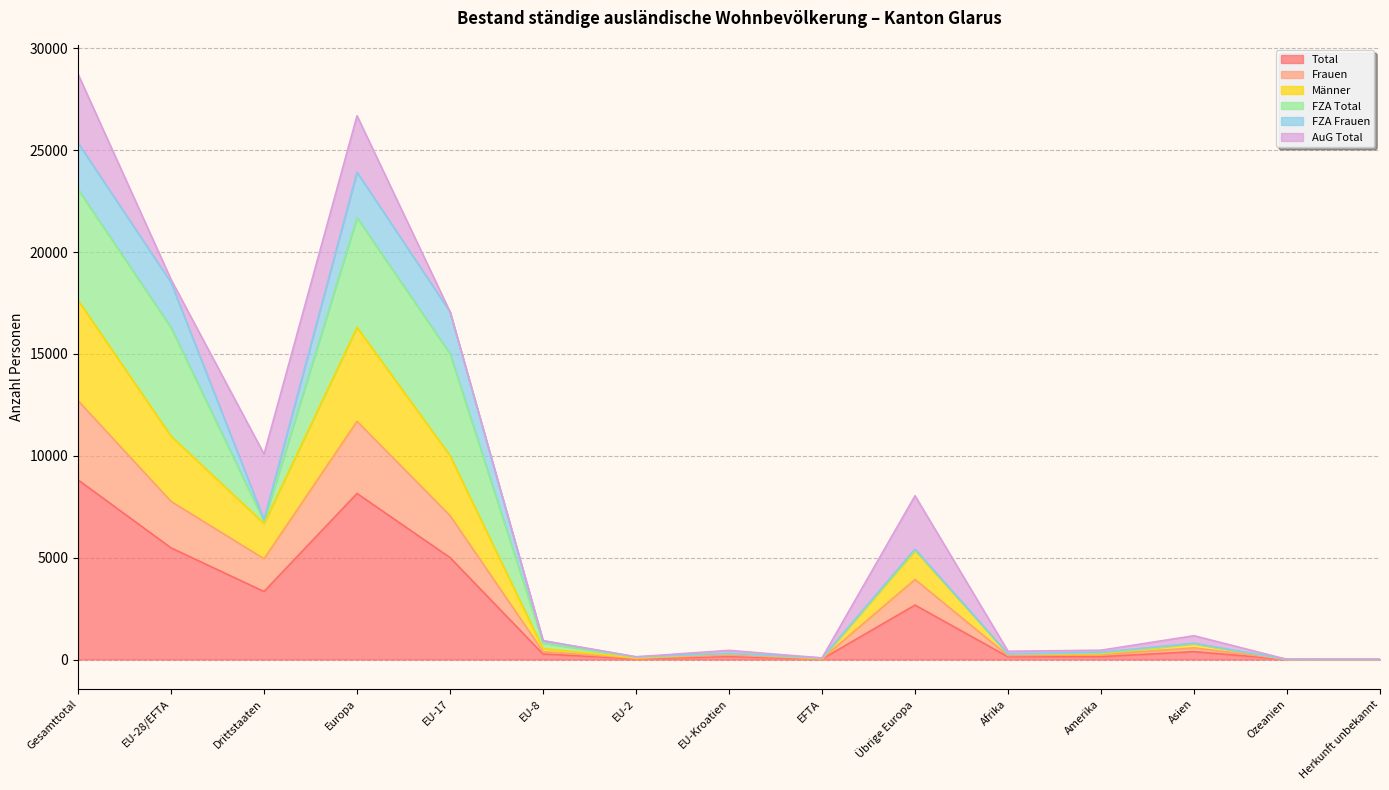

At how many categories does at least one series exceed 21228?

2